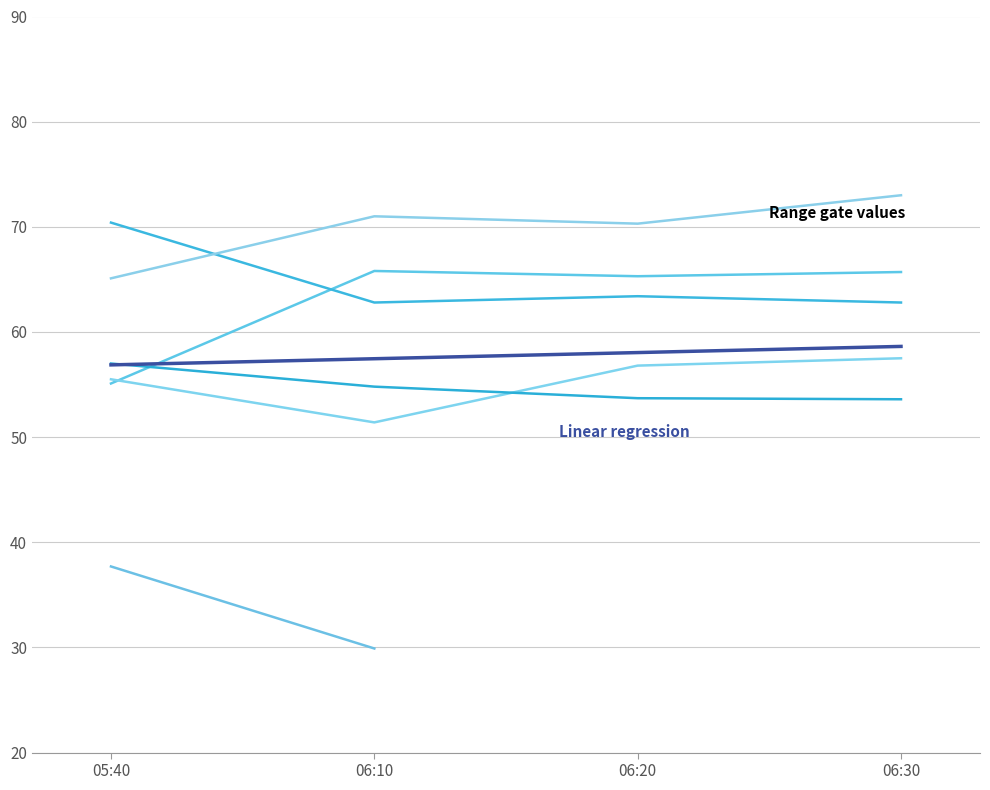

Rank the categories by value from lowest to highest.

05:40, 06:10, 06:20, 06:30